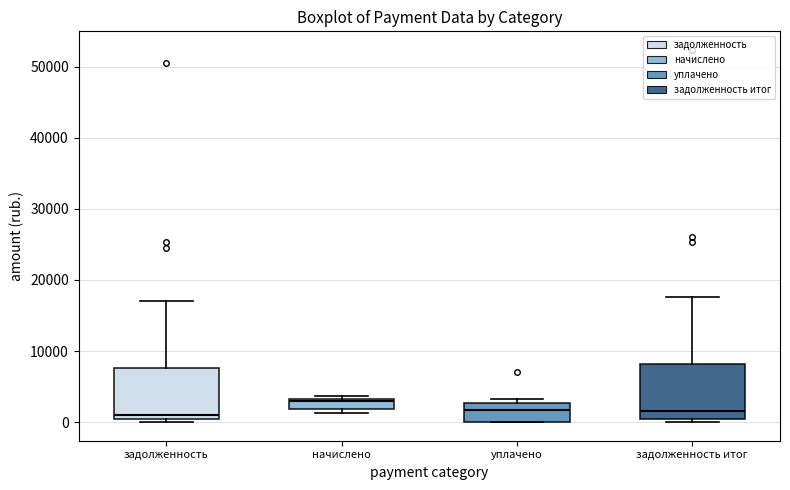

Where is the upper edge of the box for задолженность on the y-axis? The values are not printed on the chart, so give them approximately, as read against the axis.

8000